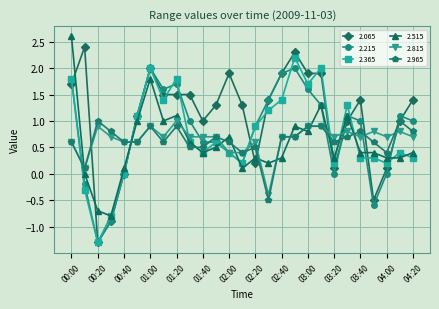

What is the value of the 2.515 point at the 5th from the left?

0.1